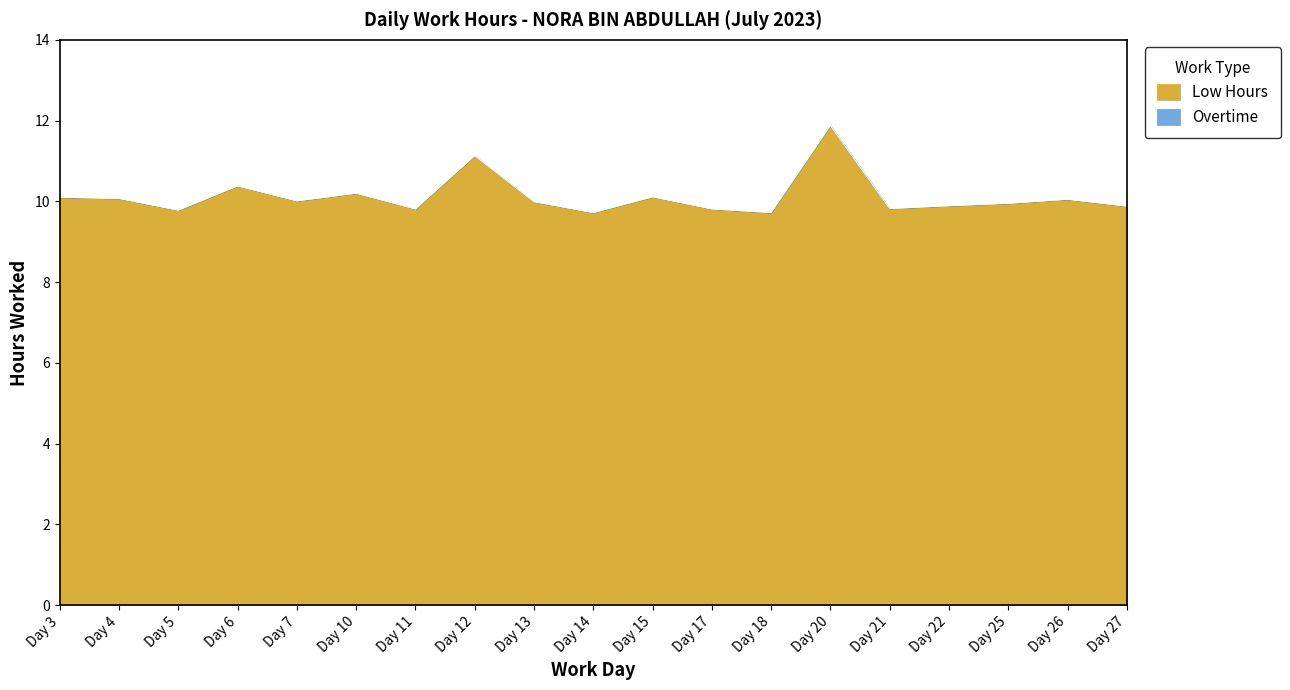

The chart shows a value of 16.6 at Day 4. True or false?

False